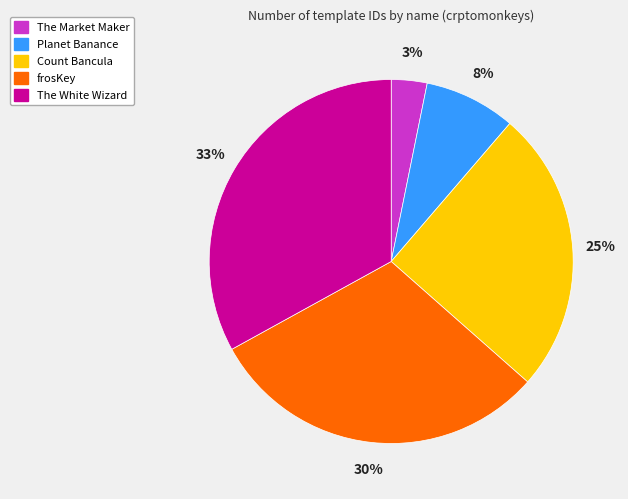

Approximately how many times larger is the value at frosKey compared to The White Wizard?

0.9